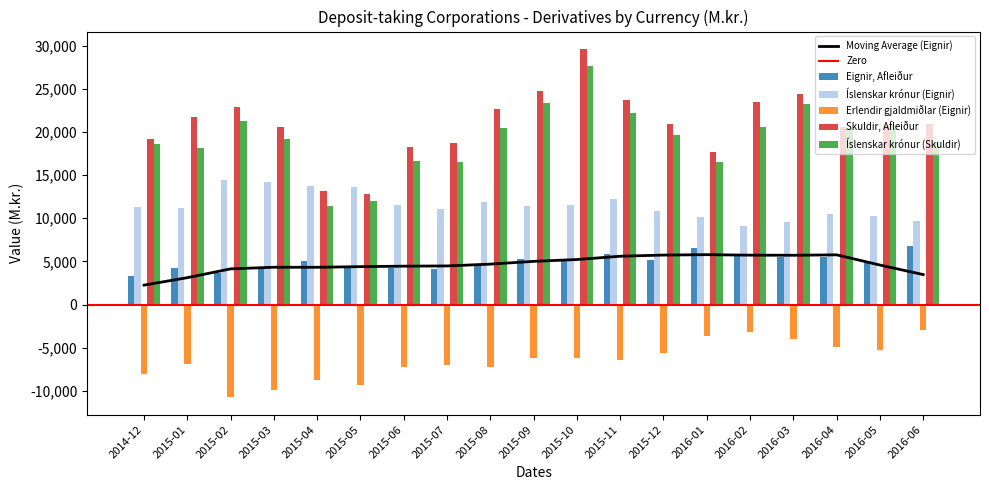

What is the difference between the second highest and minimum values in the Íslenskar krónur (Skuldir) series?

11906.2